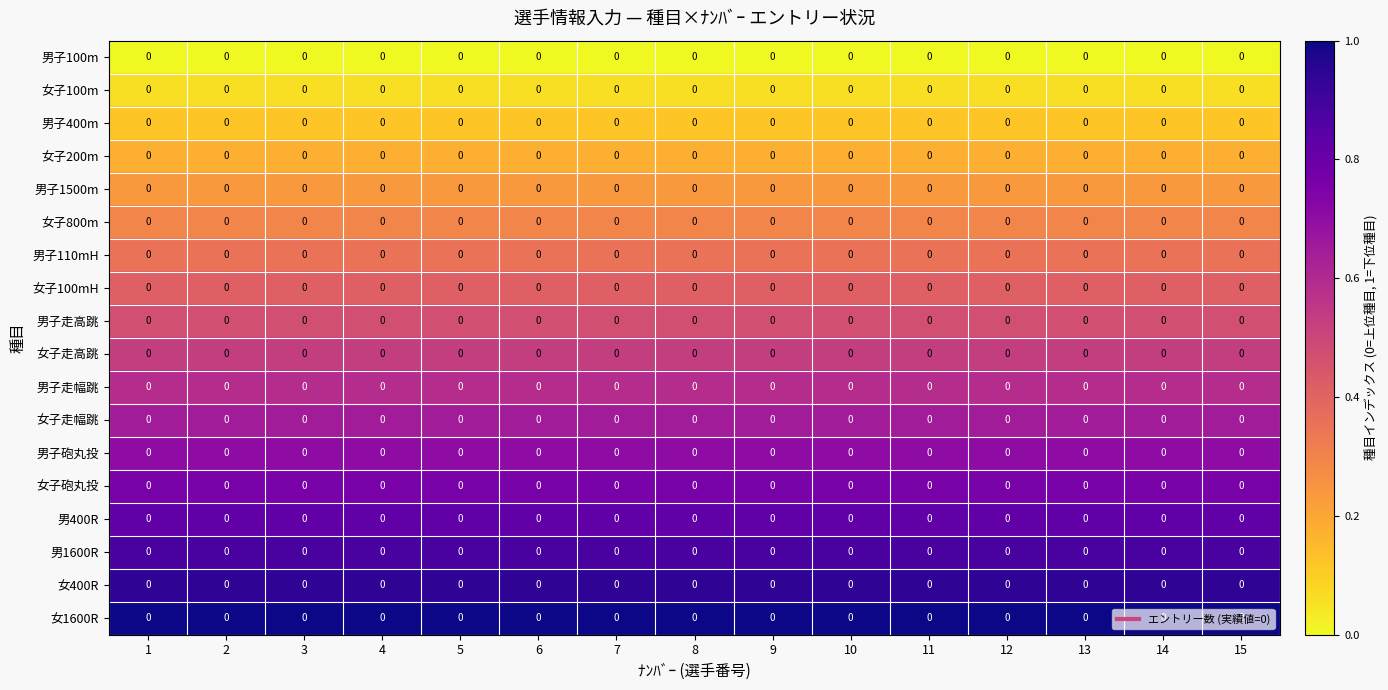

The 女子走幅跳 series shows 0.2 at 3. True or false?

False